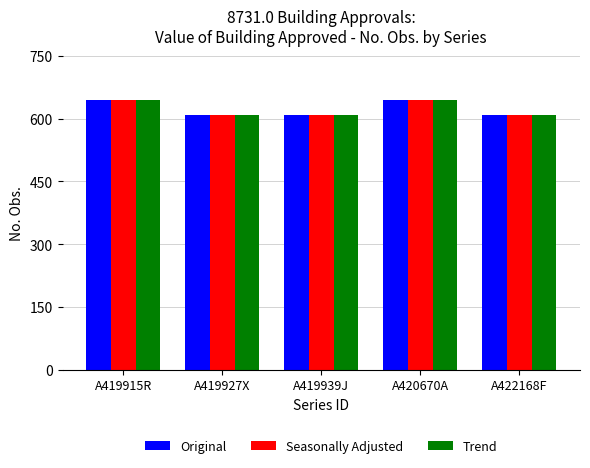

Count the Trend values in the range 608 to 644.

5